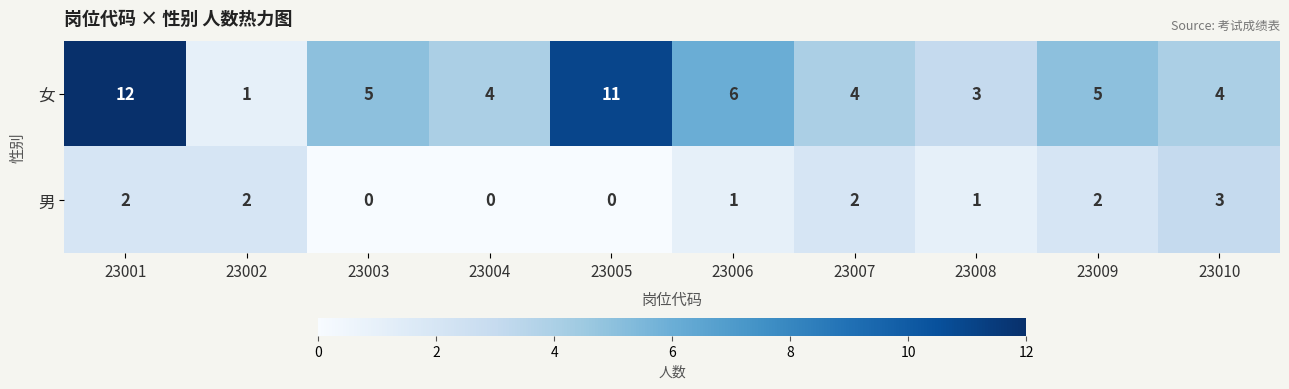

How many 男 values are between 0 and 2?

9